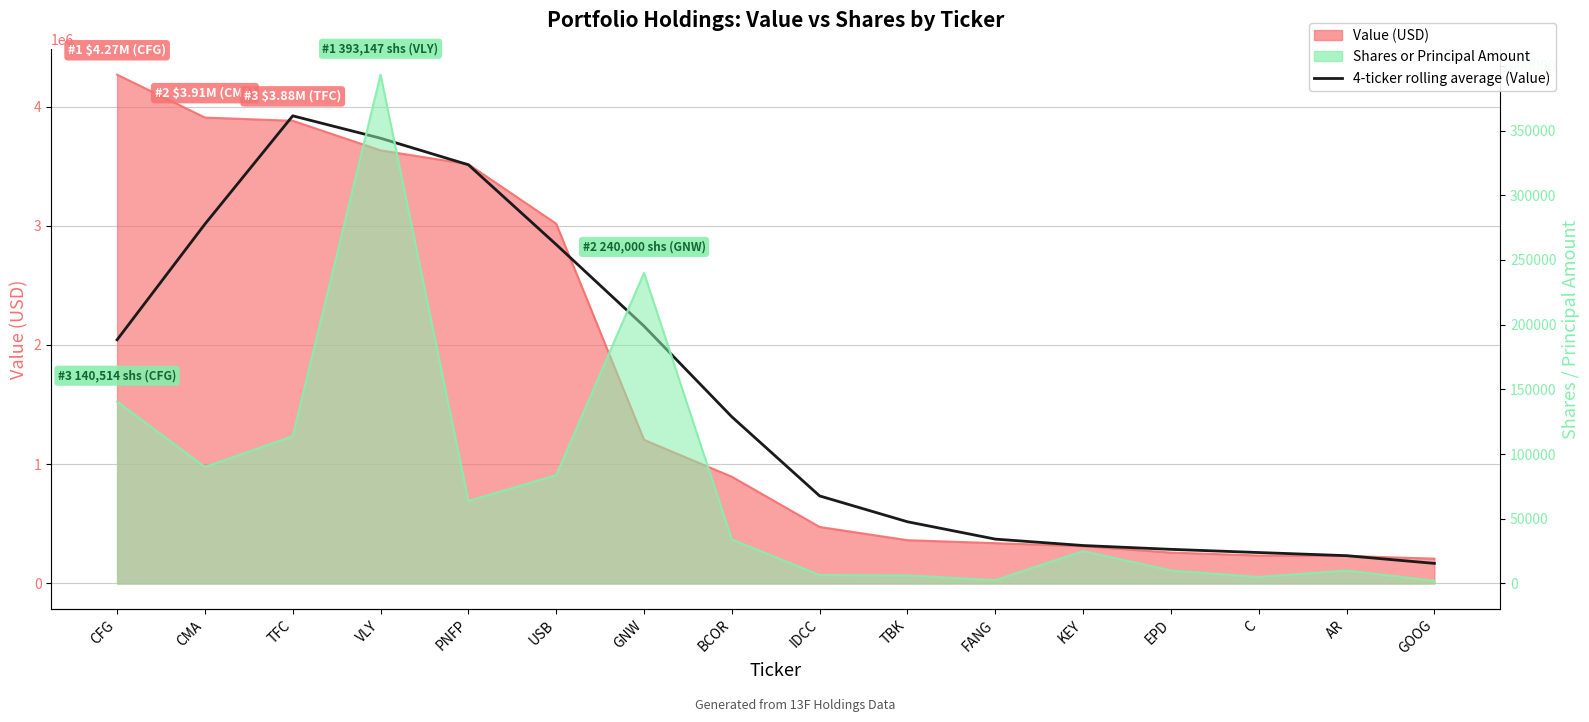

True or false: the data shows 3922117.0 at TFC.

True